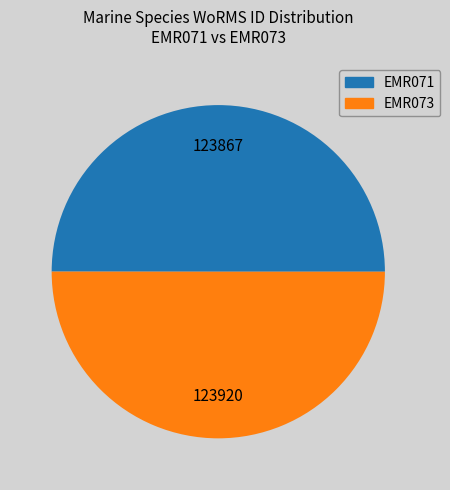

Count the number of slices in the pie.

2